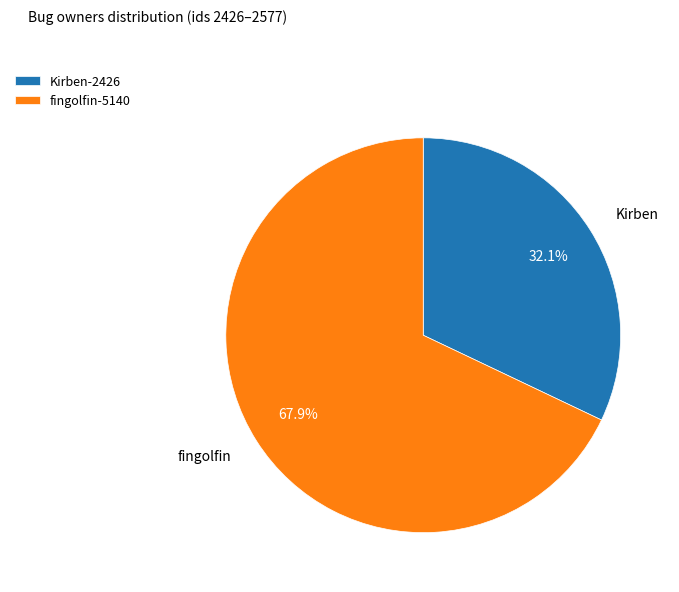

Which slice is the smallest?

Kirben